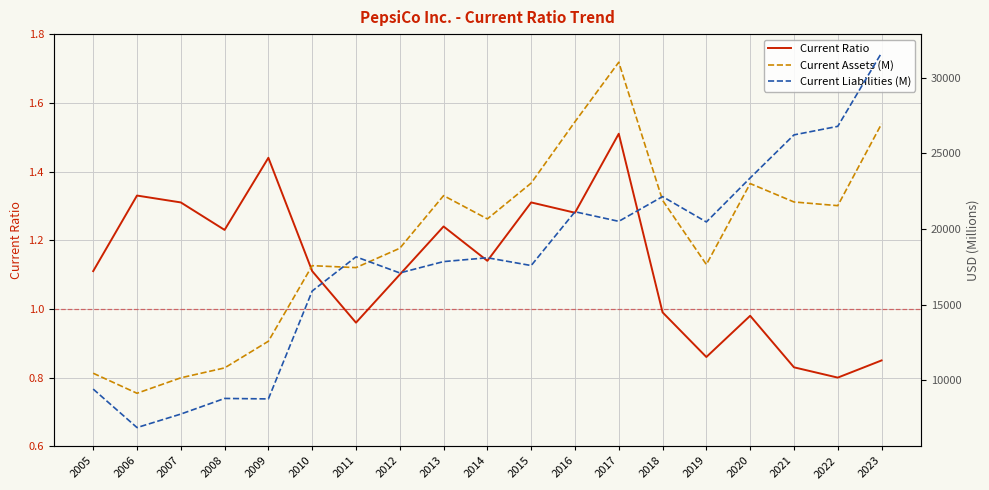

Between 2017 and 2023, which is larger?

2017